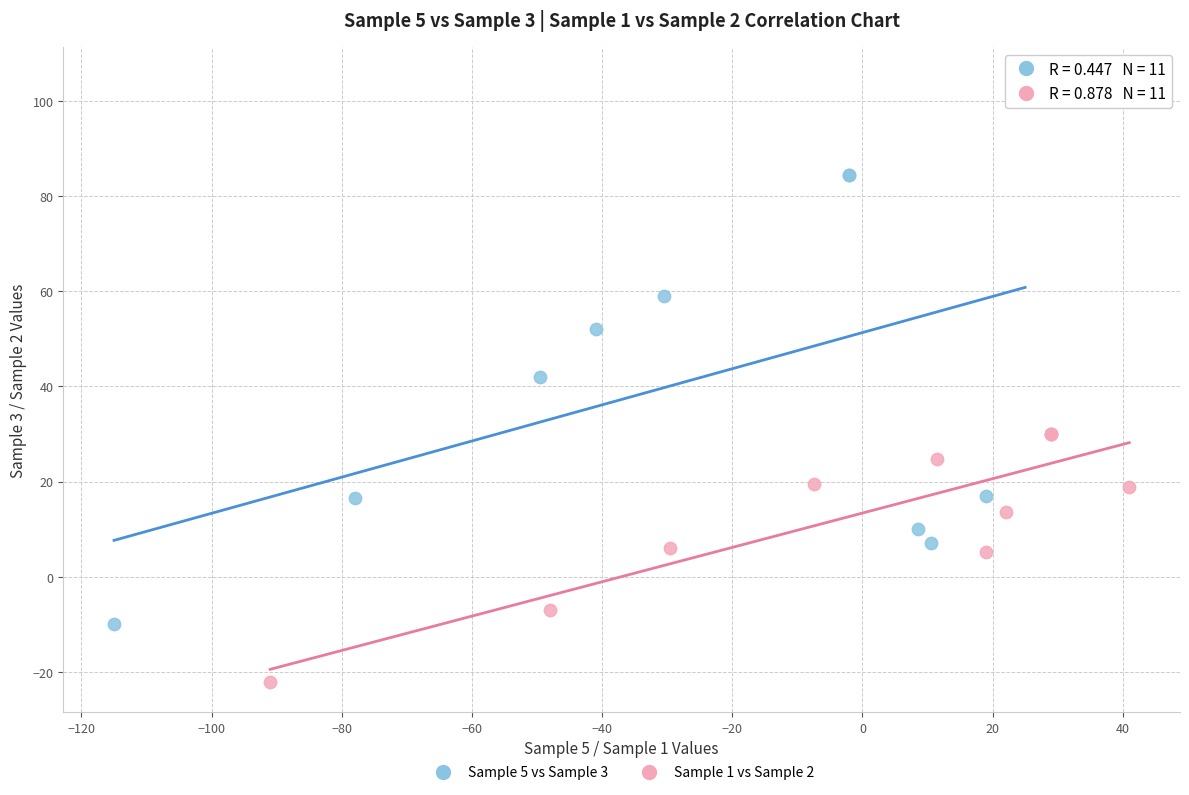

Which series contains the highest Y value?

Sample 5 vs Sample 3